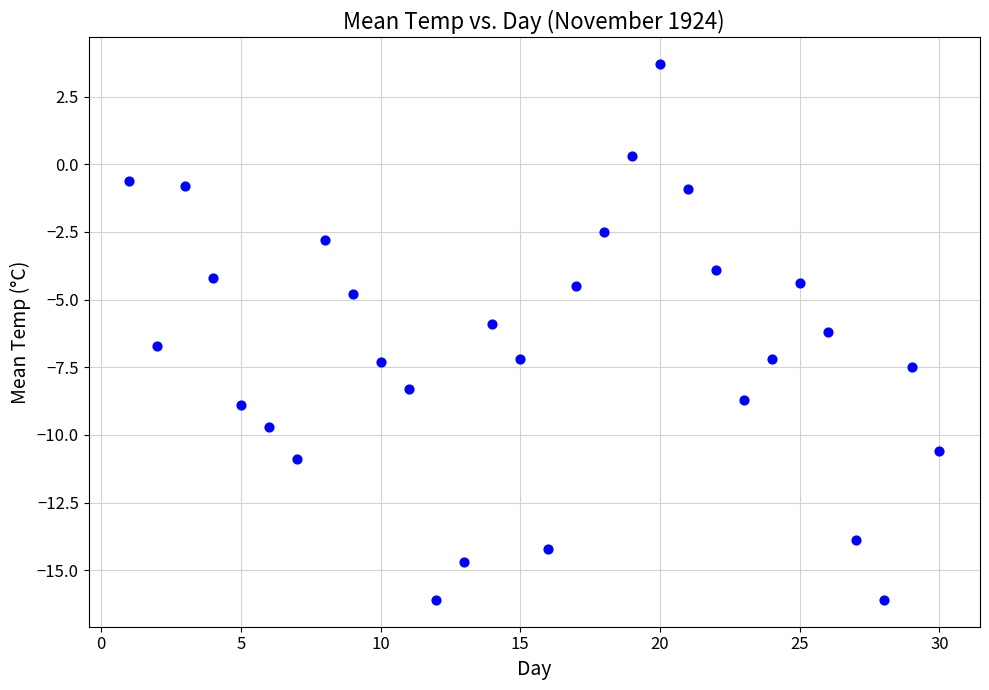

What is the range of Y values (max minus min)?

19.8